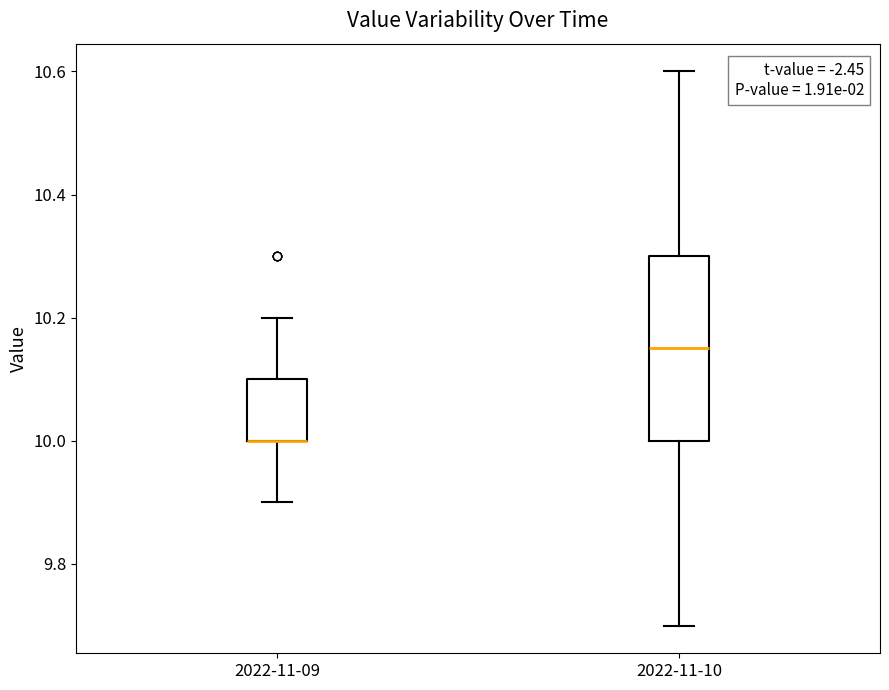

Reading left to right, read every box against the y-axis: the position of its median line, the range the box covers, and the ends of its whiskers. The values are not printed on the chart, so give them approximately, as read against the axis.

2022-11-09: median 10.00 (drawn on the box's lower edge), box 10.00 to 10.10, whiskers 9.90 to 10.20
2022-11-10: median 10.16, box 10.00 to 10.30, whiskers 9.70 to 10.60